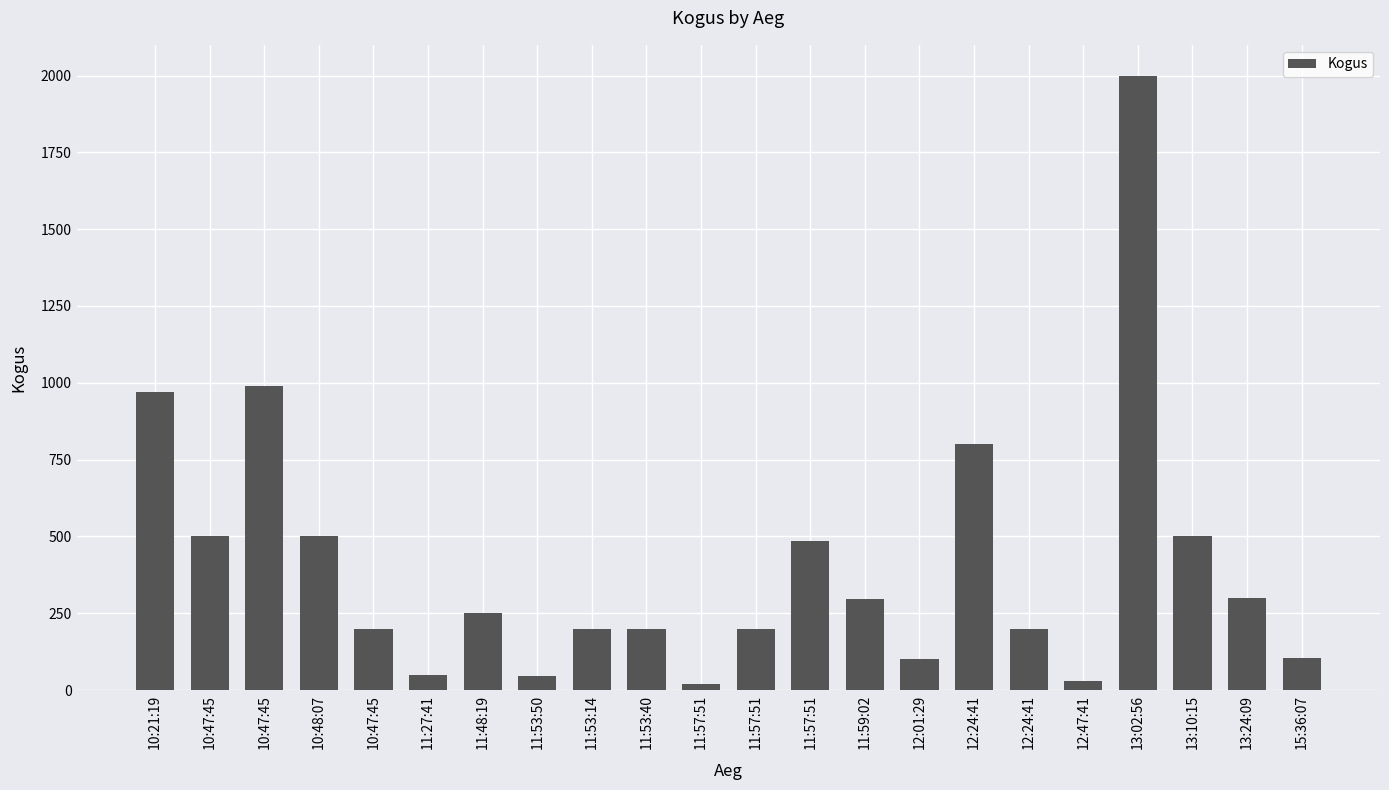

Are the bars horizontal?

No